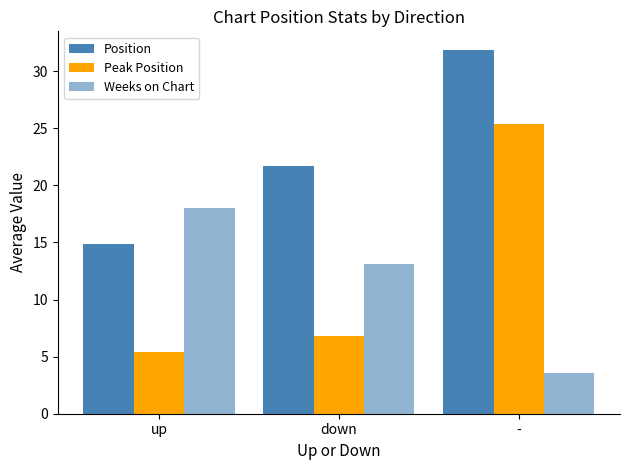

How many distinct data groups are displayed?

3